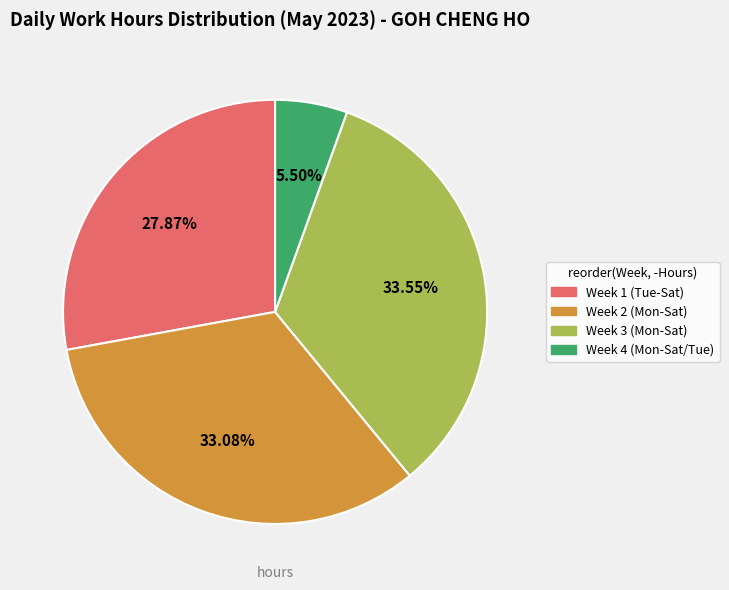

Is there any slice that represents more than half of the pie?

No